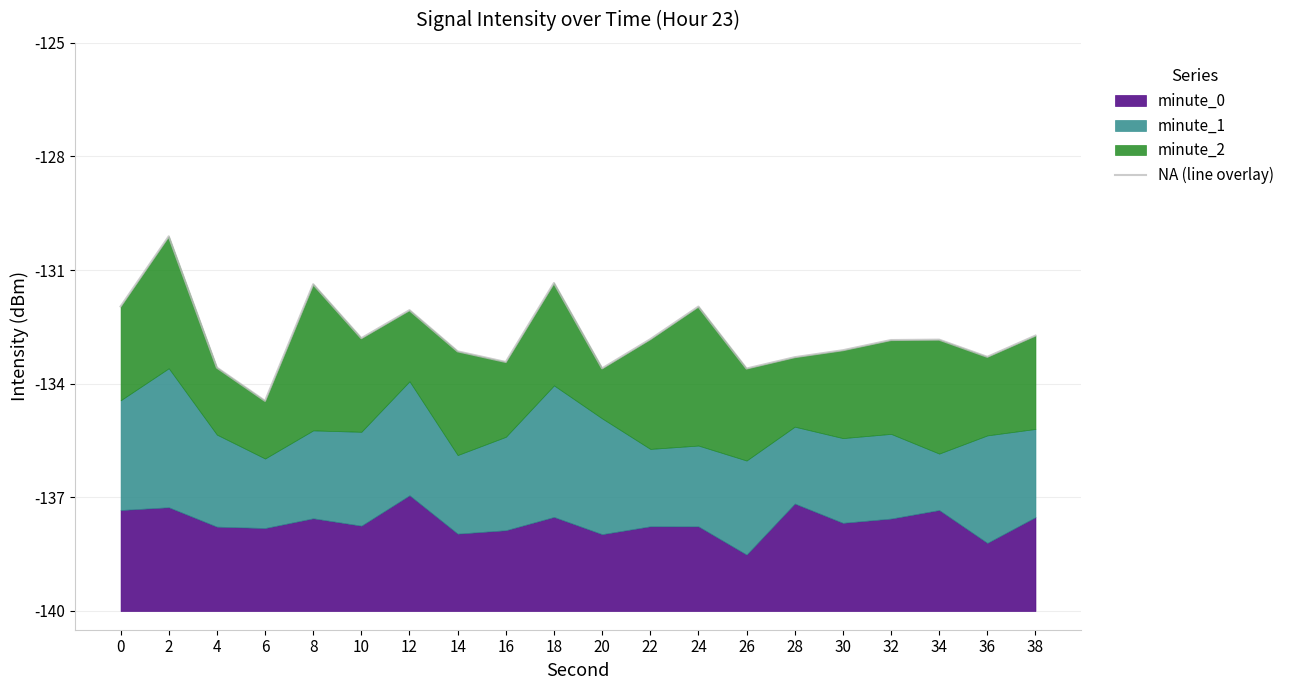

What is the value of the 16th point from the left?

20.7